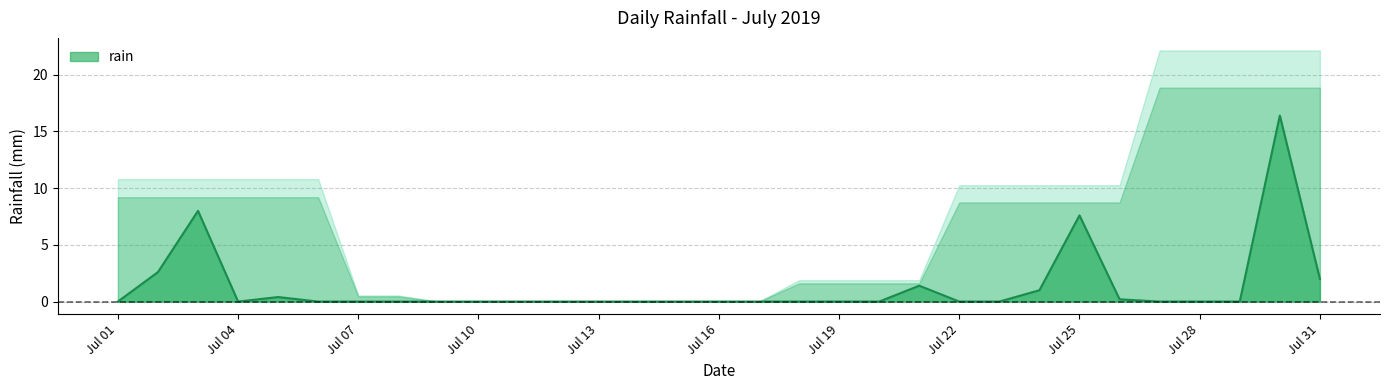

Where is the first local minimum?

Jul 04